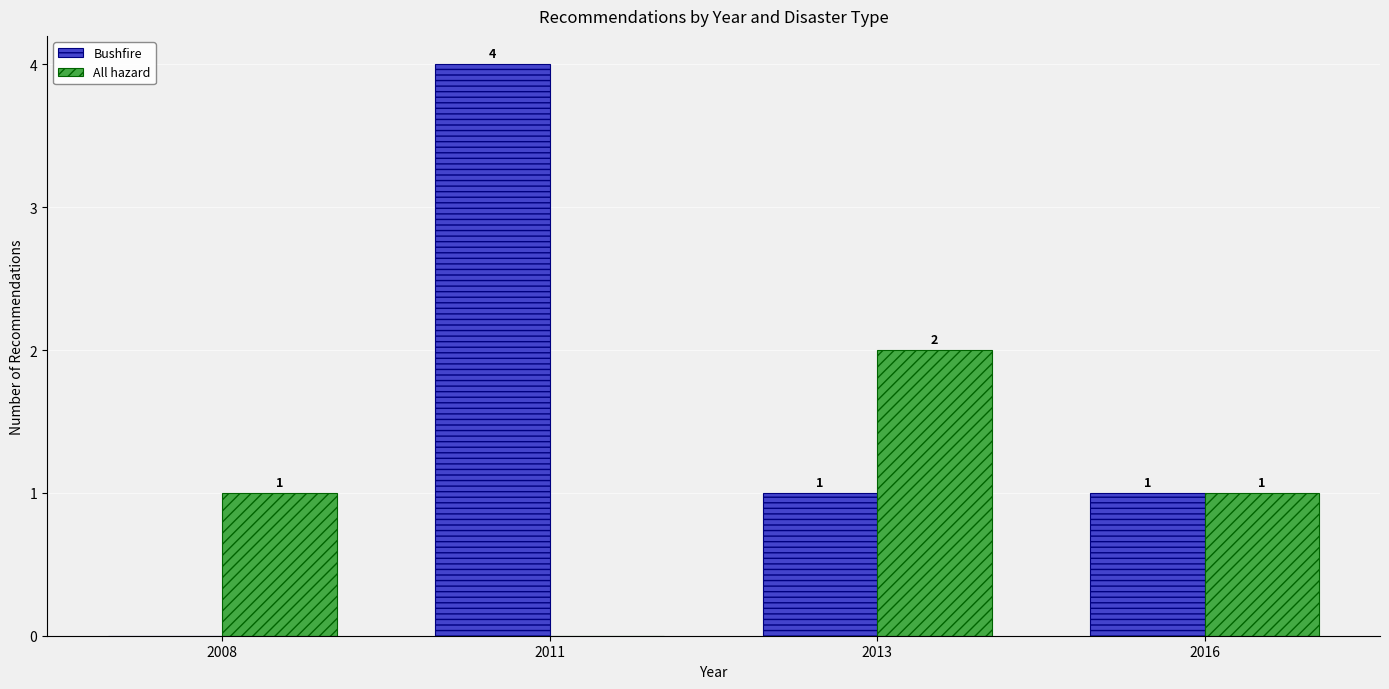

What are all the series names shown in the legend?

Bushfire, All hazard